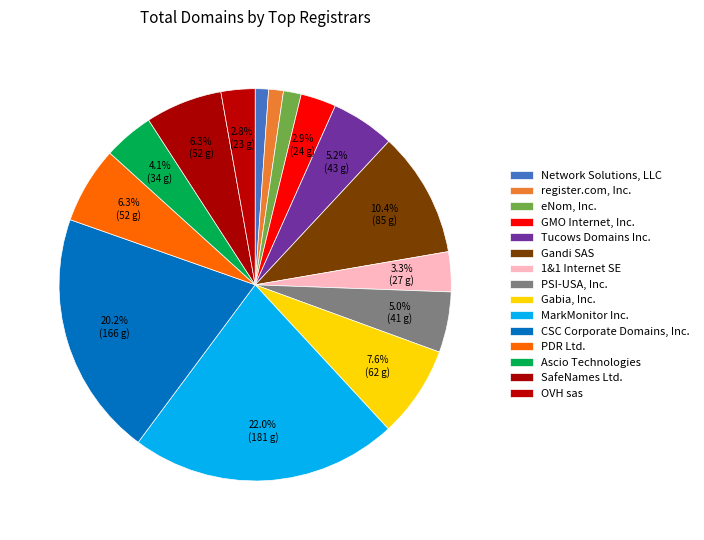

Which category has the smallest portion of the pie?

Network Solutions, LLC